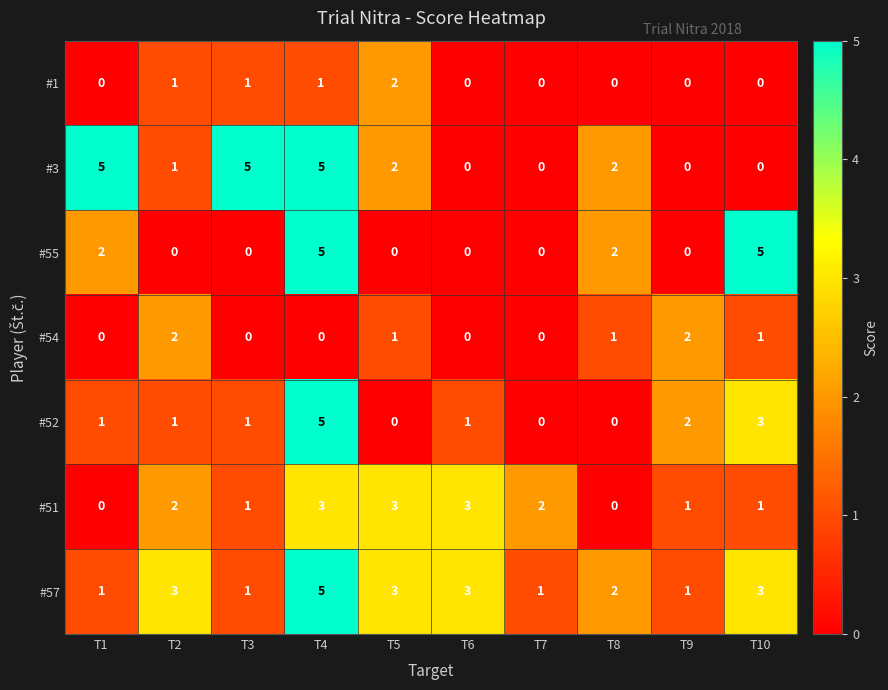

What is the sum of all #3 values?

20